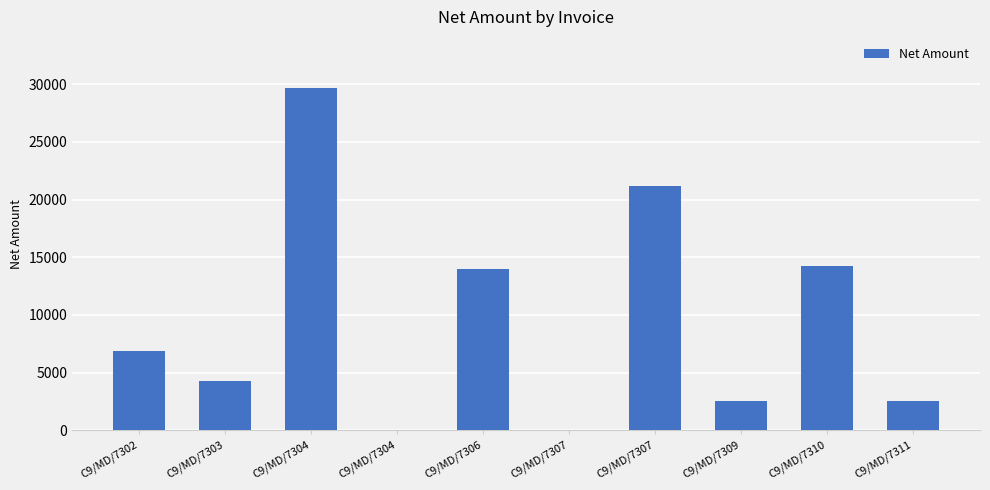

How many values exceed 6915?

5